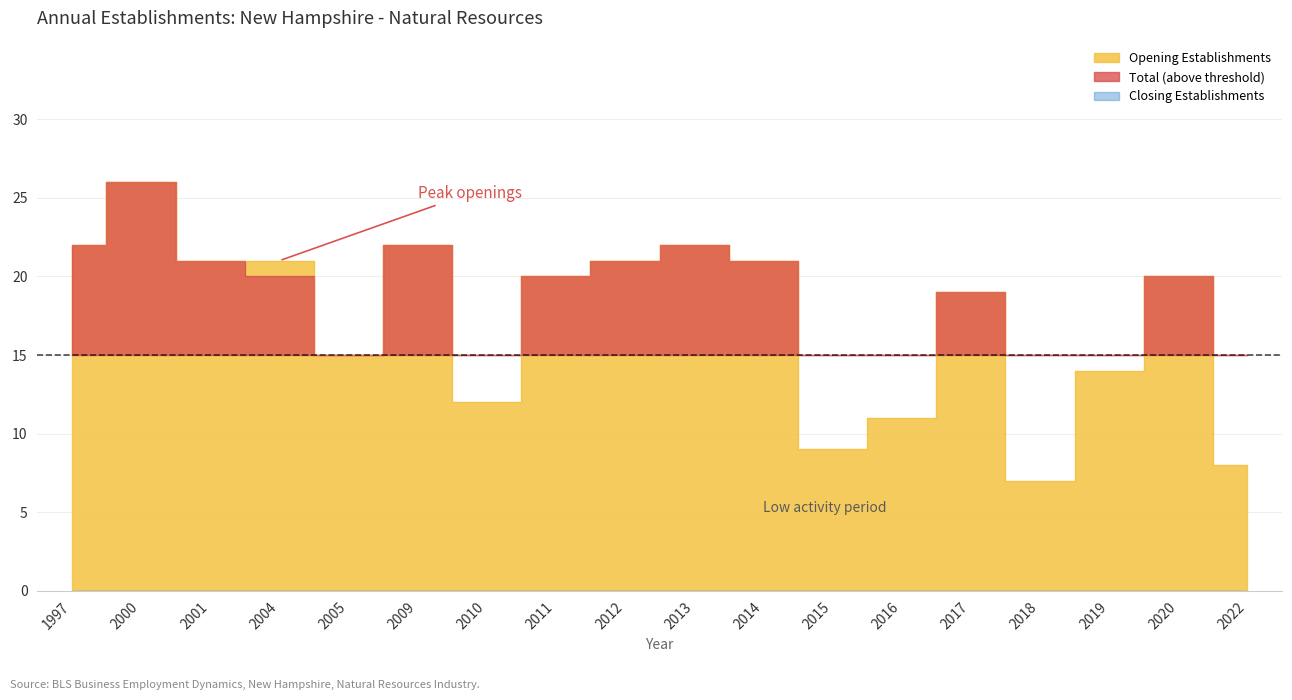

Reading left to right, extract all data points from this chart.

Total Establishments: 1997=22	2000=26	2001=21	2004=20	2005=15	2009=22	2010=12	2011=20	2012=21	2013=22	2014=21	2015=9	2016=11	2017=19	2018=7	2019=14	2020=20	2022=8
Opening Establishments: 1997=22	2000=26	2001=21	2004=21	2005=15	2009=22	2010=12	2011=20	2012=21	2013=22	2014=21	2015=9	2016=11	2017=19	2018=7	2019=14	2020=20	2022=8
Closing Establishments: 1997=0	2000=0	2001=0	2004=0	2005=0	2009=0	2010=0	2011=0	2012=0	2013=0	2014=0	2015=0	2016=0	2017=0	2018=0	2019=0	2020=0	2022=0